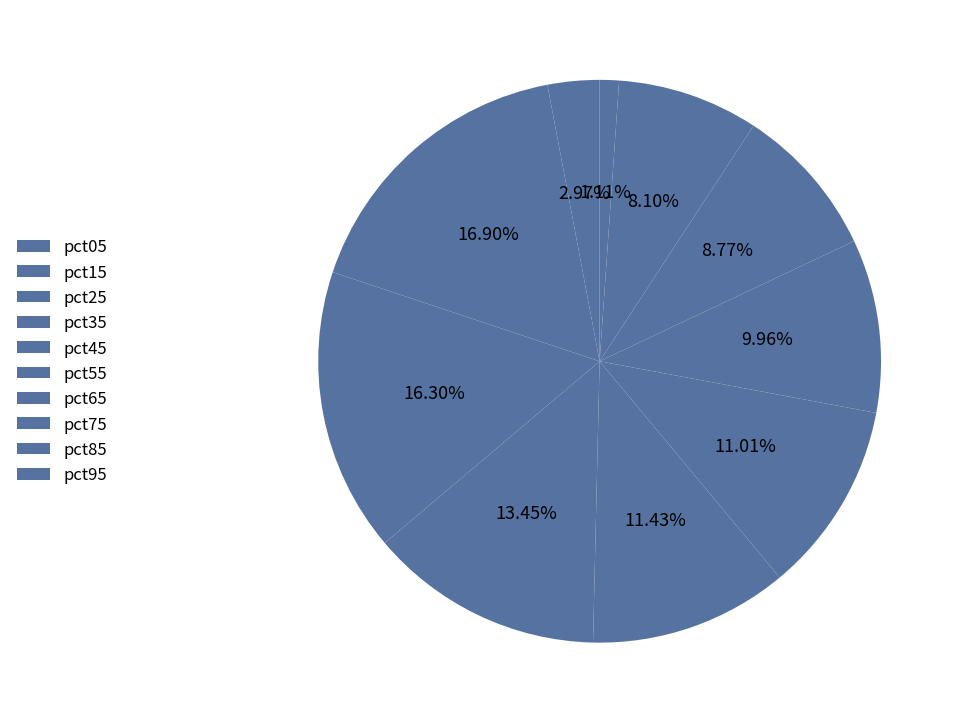

How many segments does this pie chart have?

10